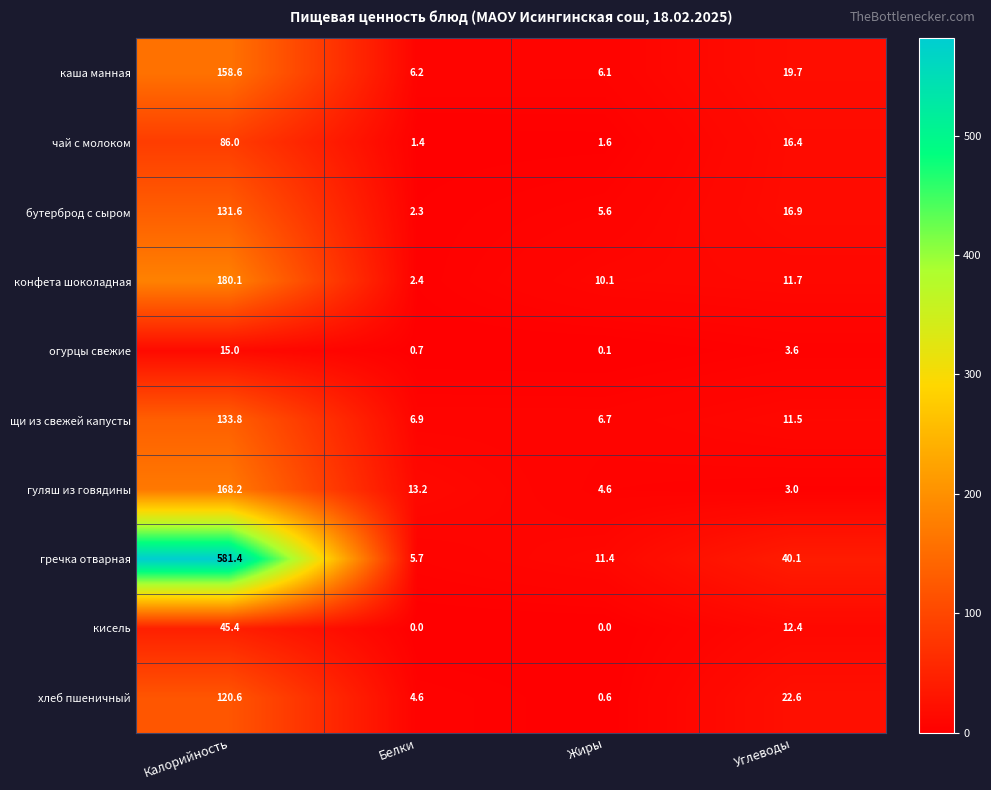

Which series has the largest total across all categories?

гречка отварная